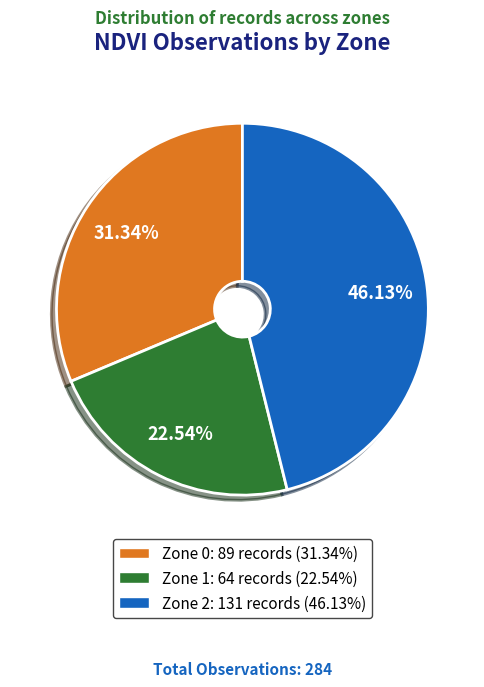

Which has a higher value, Zone 2 or Zone 0?

Zone 2